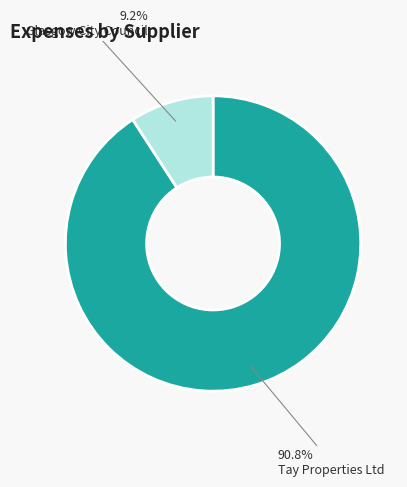

What is the smallest slice in the pie chart?

Glasgow City Council